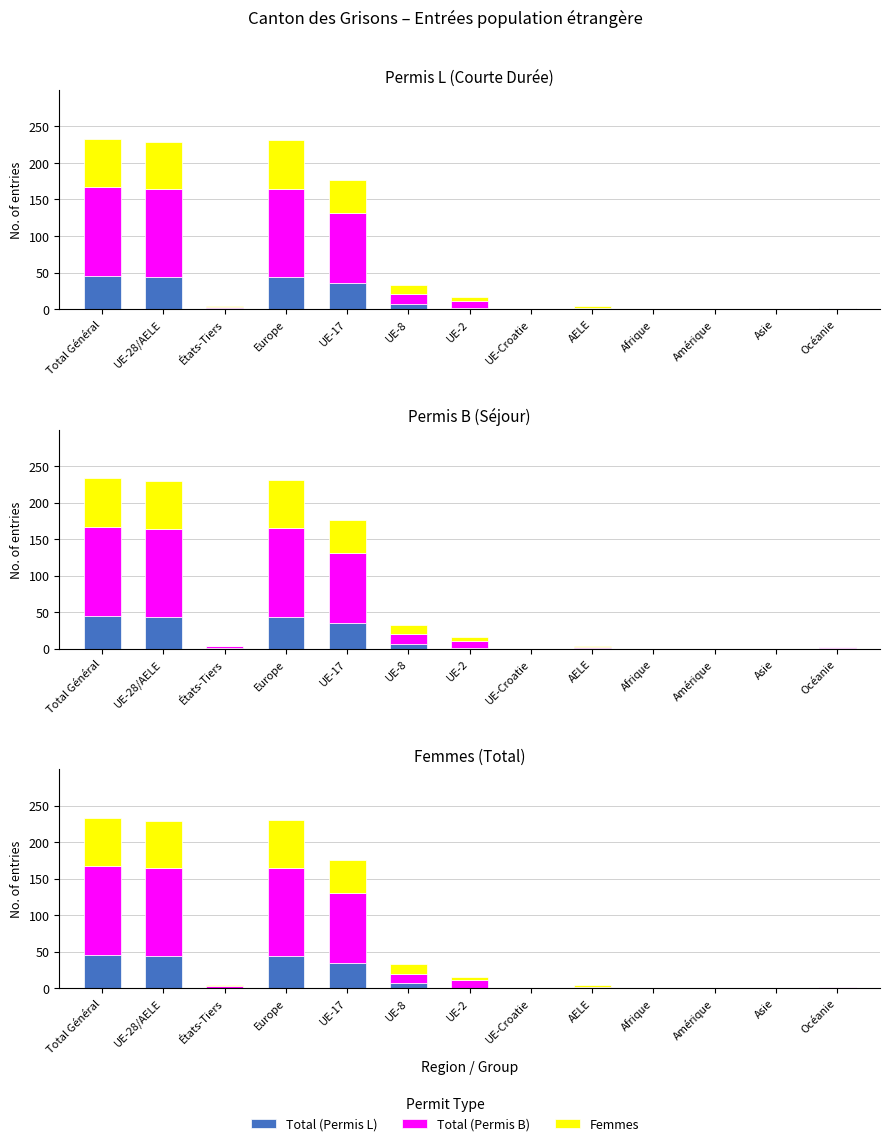

What are all the series names shown in the legend?

Total (Permis L), Total (Permis B), Femmes